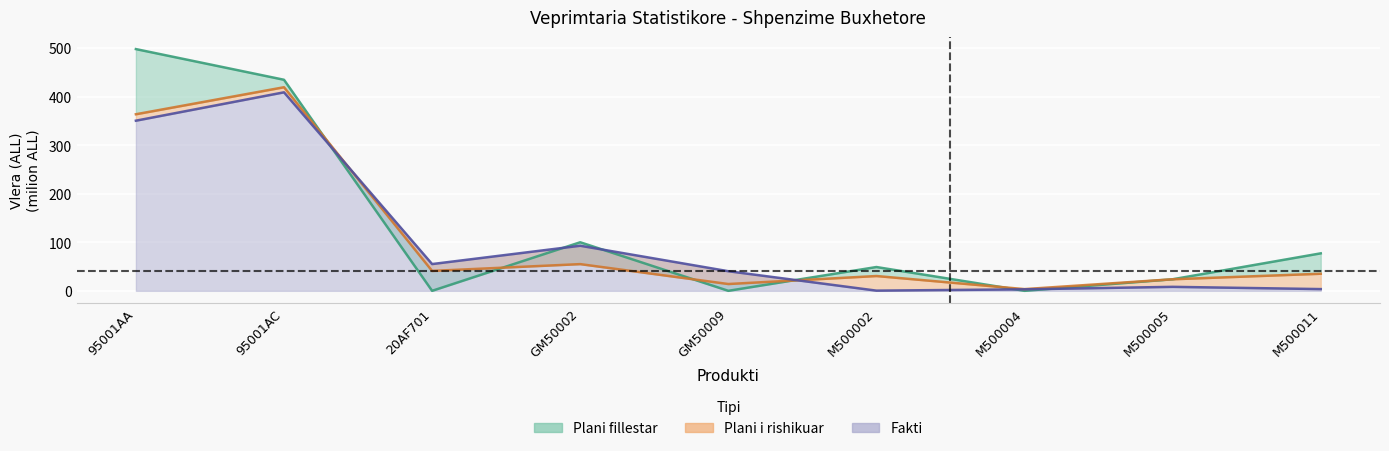

True or false: Plani i rishikuar has more than 1 points higher than both neighbors.

True